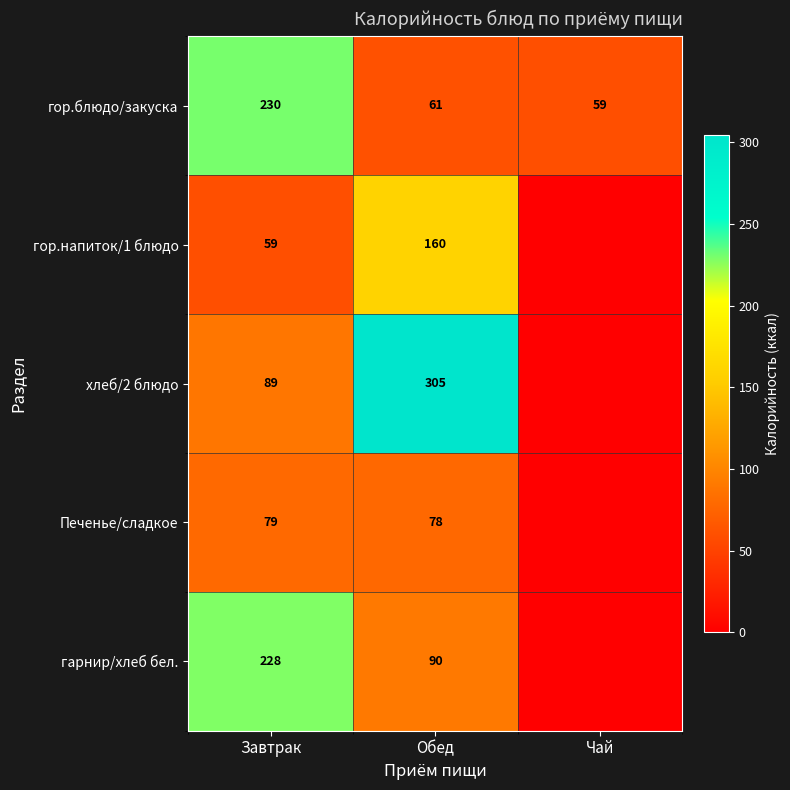

The Печенье/сладкое series shows 119.7 at Завтрак. True or false?

False